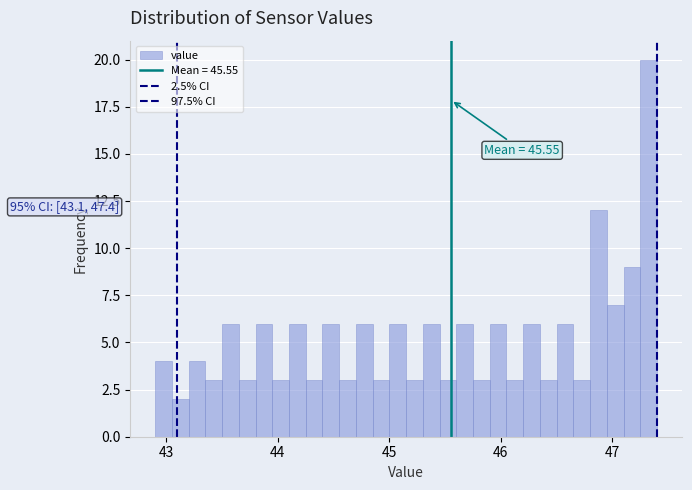

Read against the x-axis, roughly where is the centre of the tallest bar?

47.3